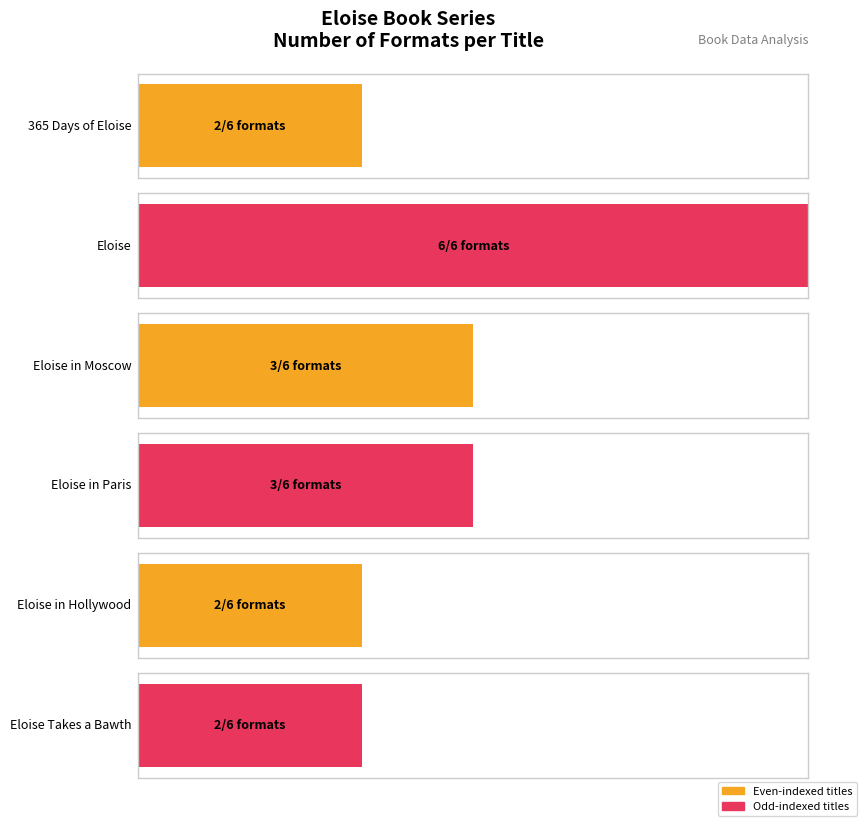

Rank the categories by value from highest to lowest.

Eloise, Eloise in Moscow, Eloise in Paris, 365 Days of Eloise, Eloise in Hollywood, Eloise Takes a Bawth